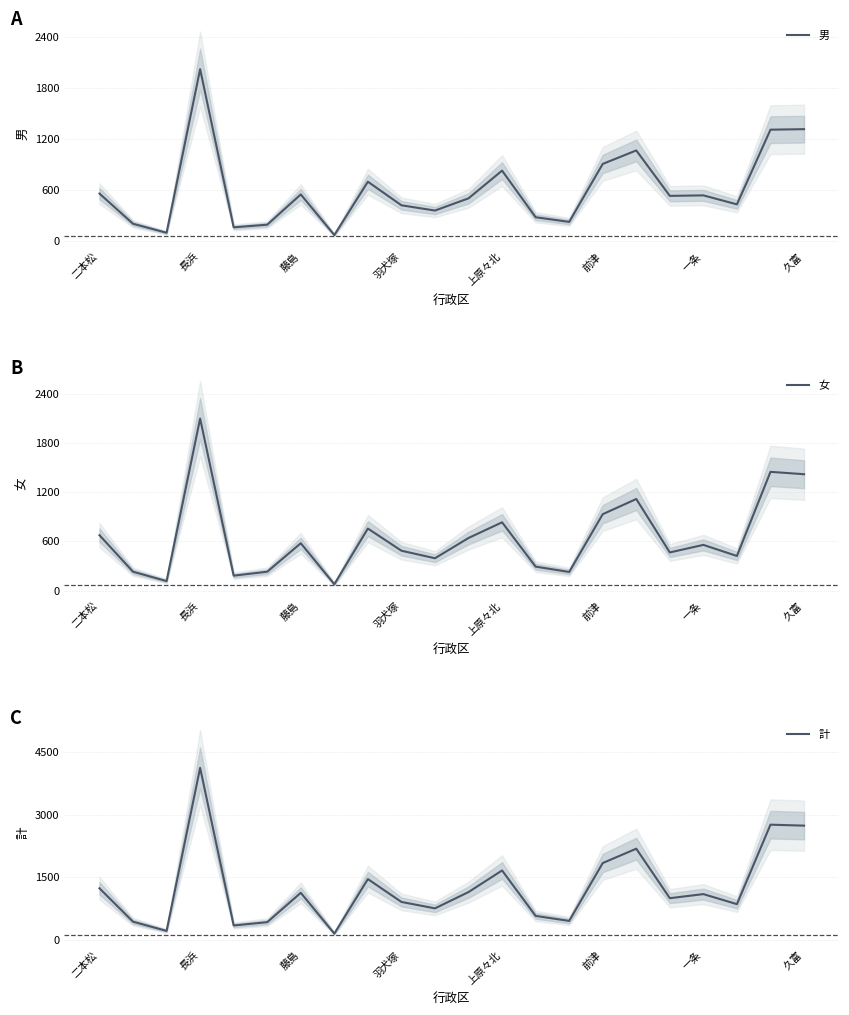

Read the 女 value at 上原々北, to the nearest 10.

830